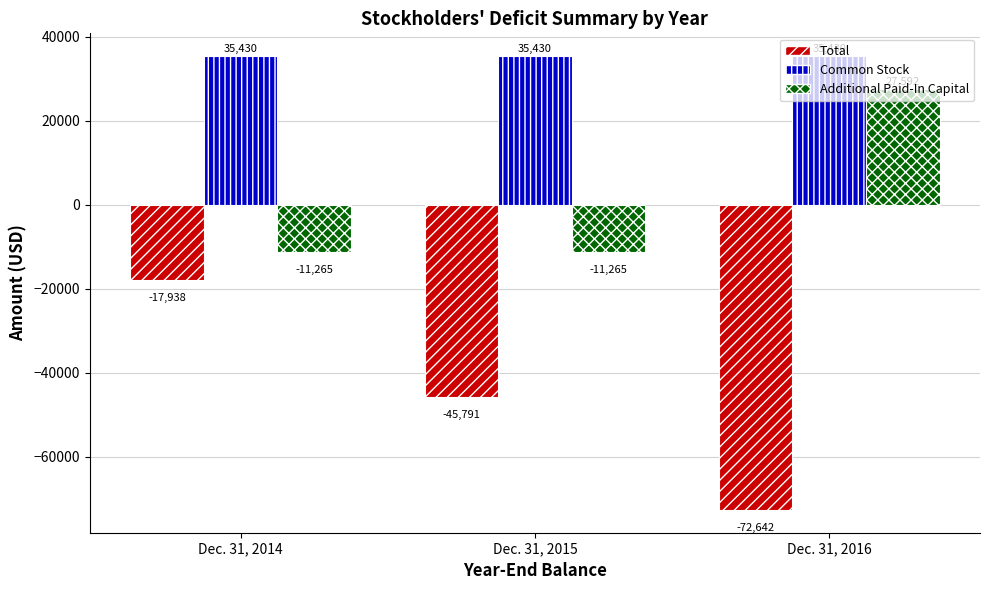

Between Dec. 31, 2014 and Dec. 31, 2016, which series saw the biggest shift?

Total